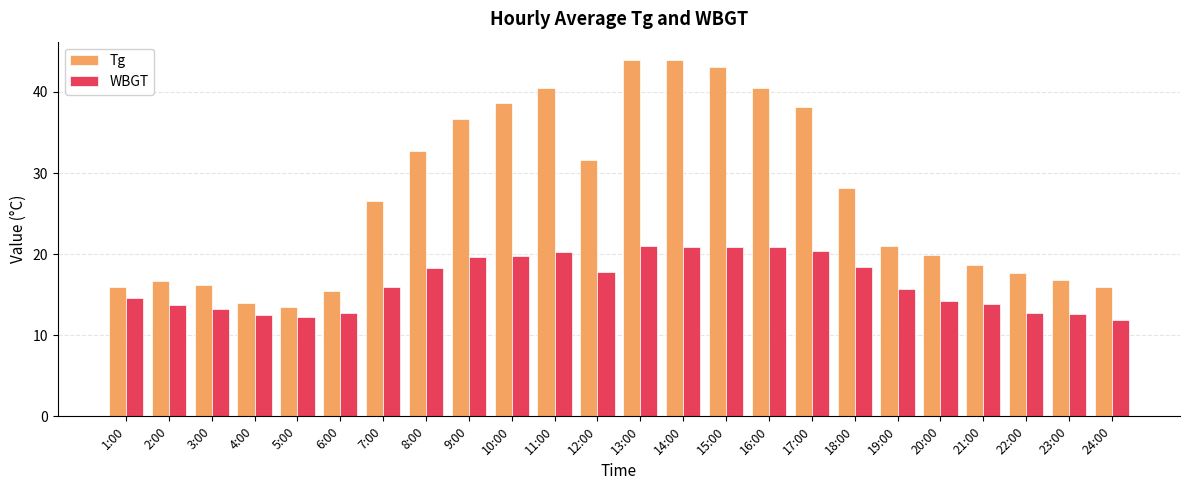

What is the sum of all WBGT values?

394.3